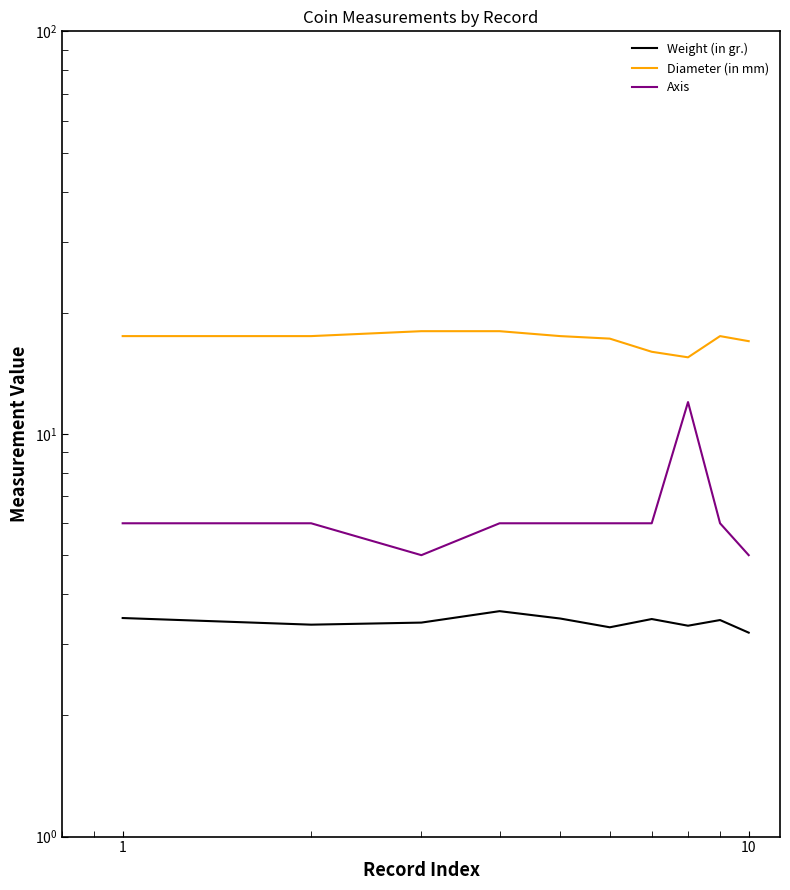

How many distinct data groups are displayed?

3